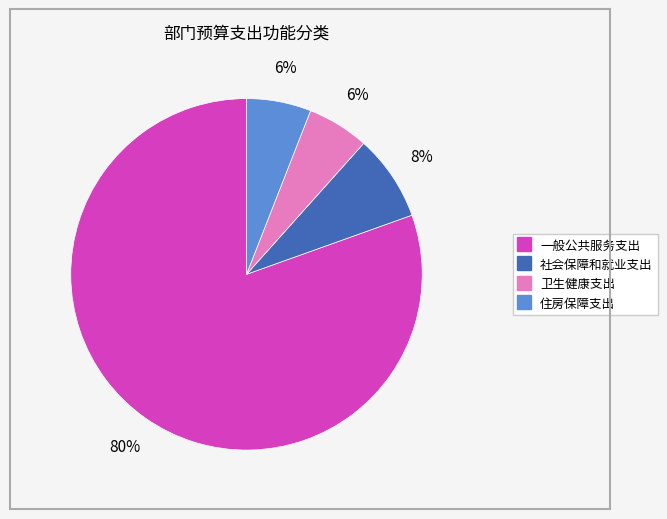

To the nearest percent, what is the average slice percentage?

25%